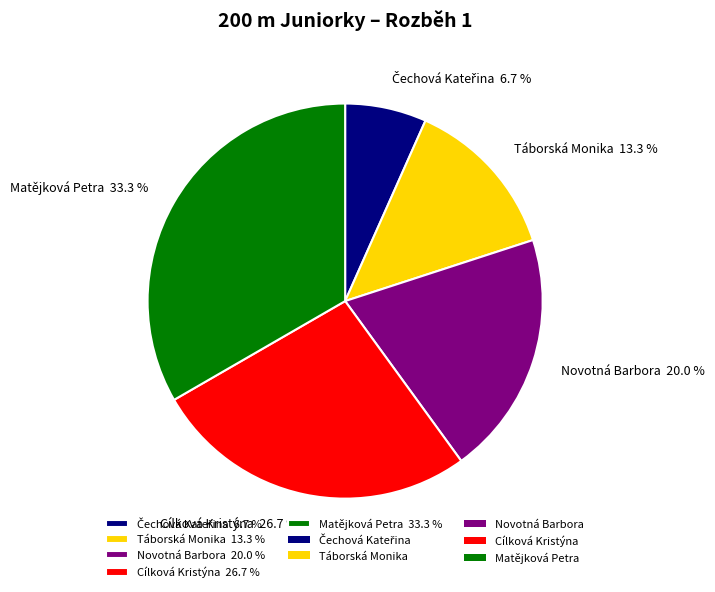

Do Matějková Petra and Táborská Monika together represent more than half of the pie?

No